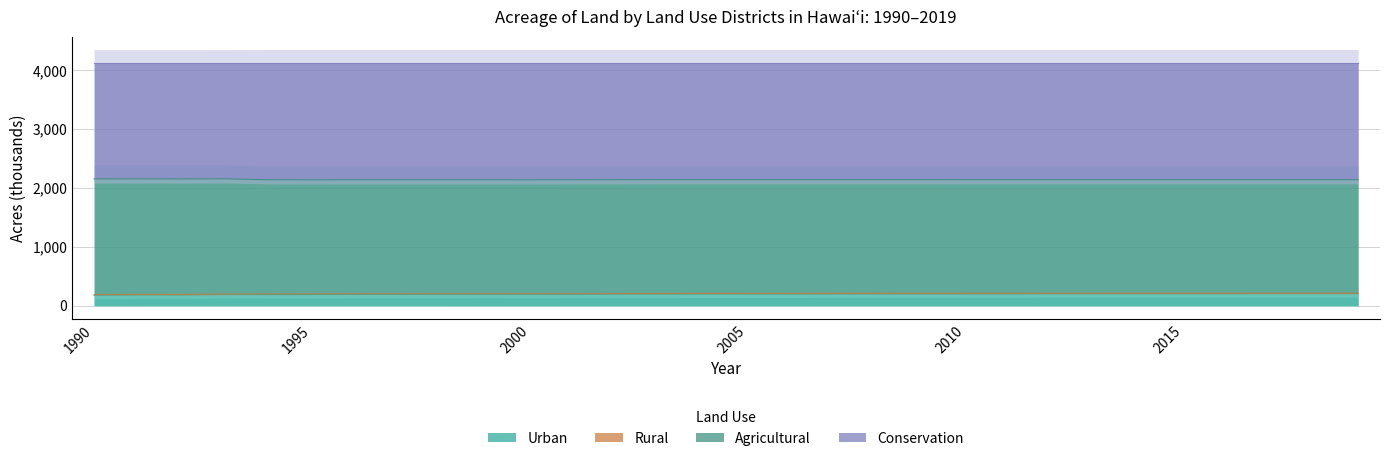

Which series has the largest range (max minus min)?

Urban